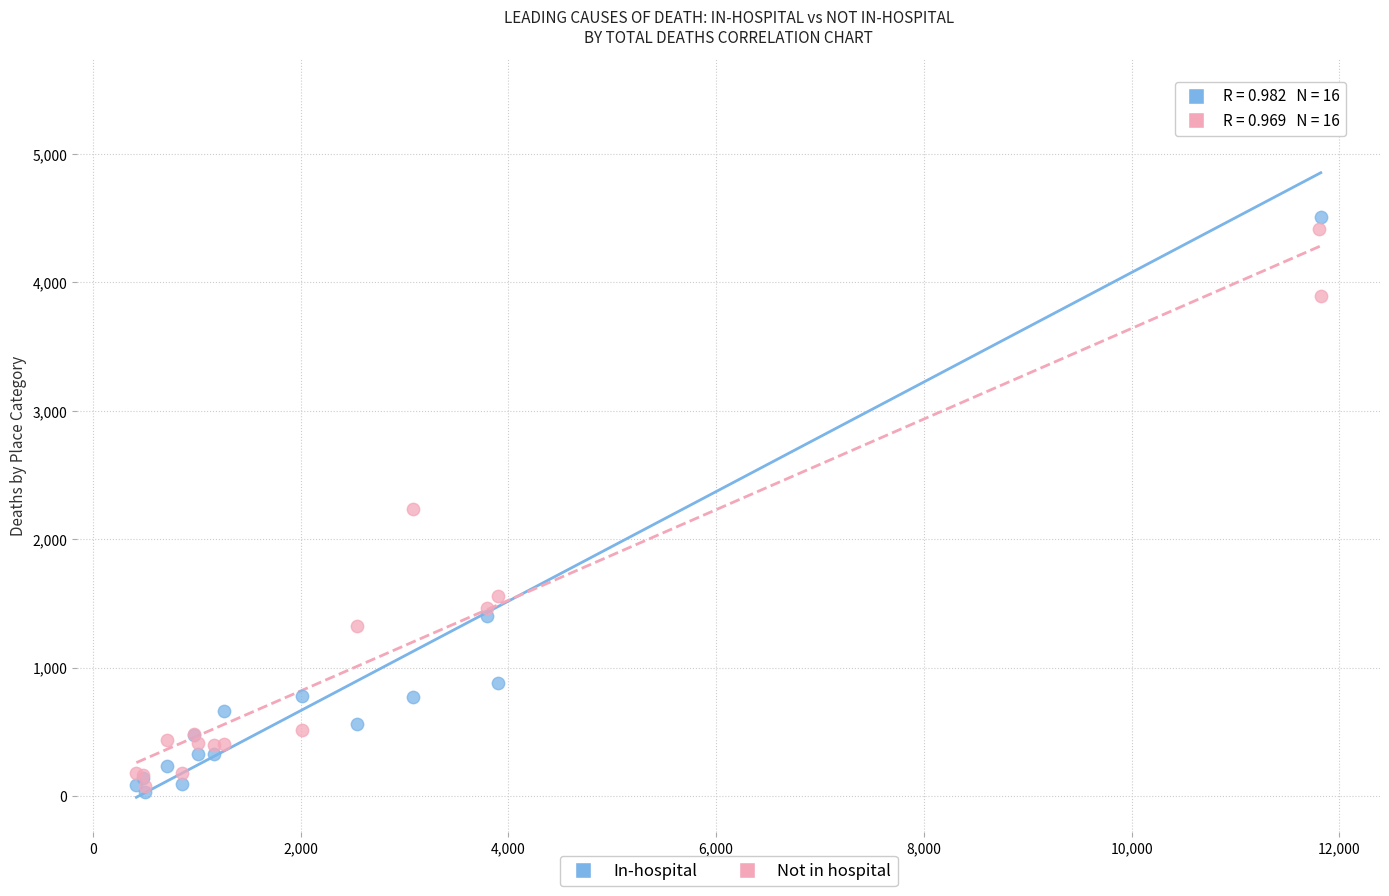

Across all series, what Y value is closest to 2748?

2237